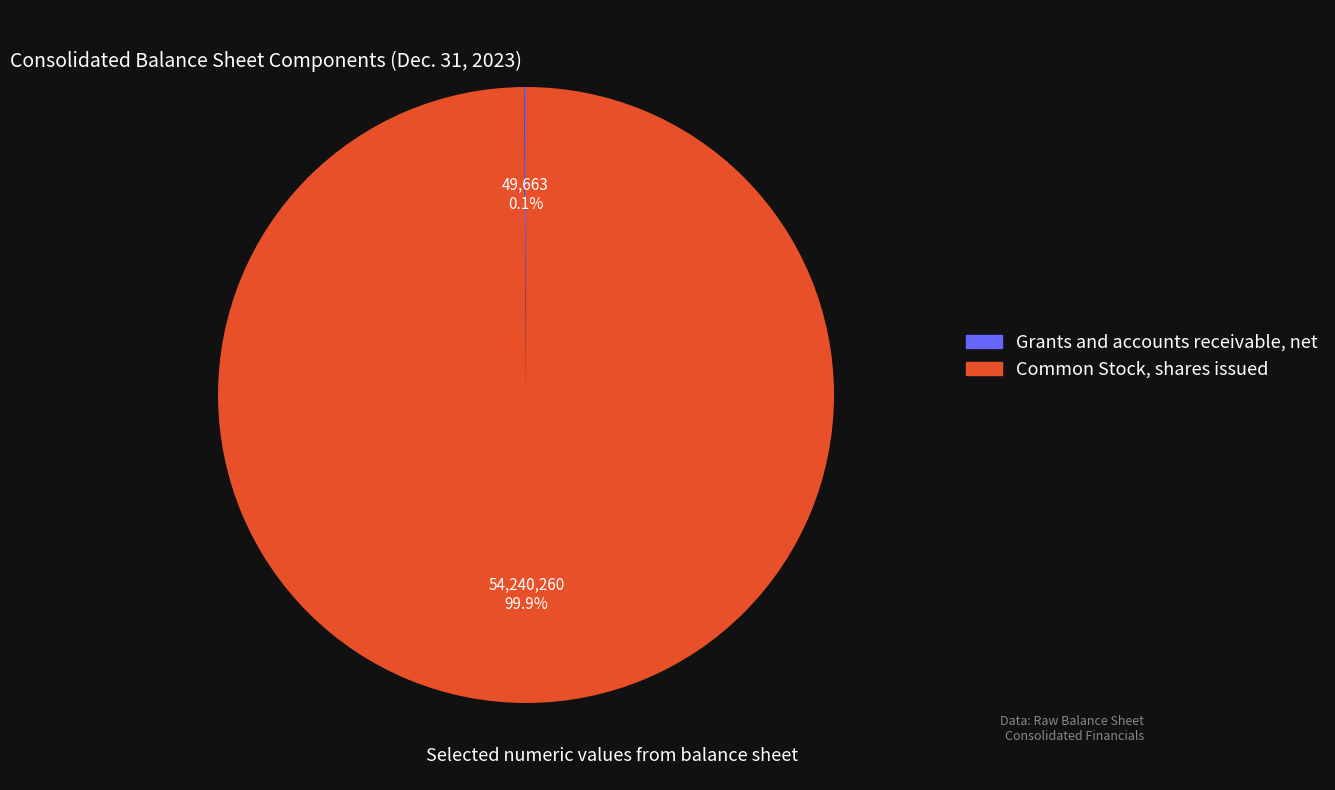

Is it true that Common Stock, shares issued is 100% of the pie?

True